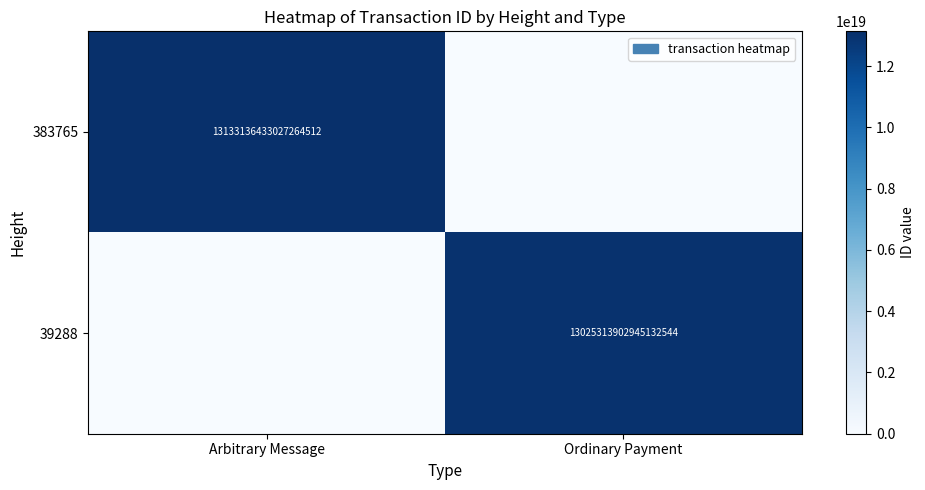

At which category is the sum across all series the highest?

Arbitrary Message